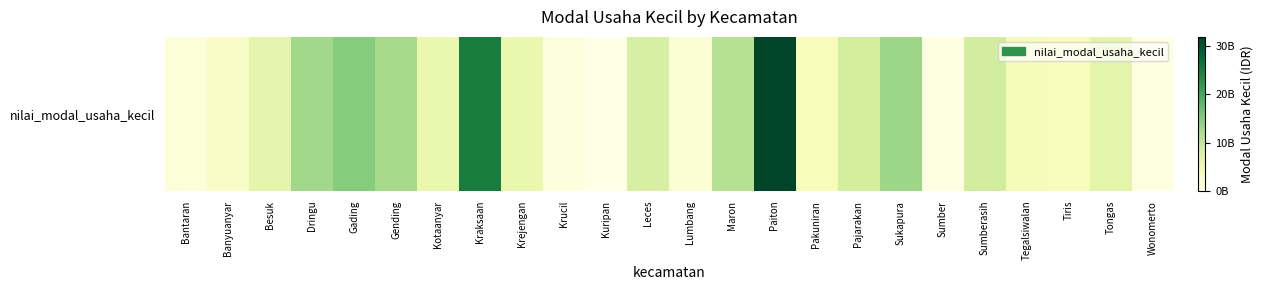

Reading left to right, what are all the values shown in this chart?

Bantaran=2500500000	Banyuanyar=5577000000	Besuk=12315910090	Dringu=25349000006	Gading=29815000000	Gending=24780000000	Kotaanyar=11354000000	Kraksaan=49706108019	Krejengan=11189000000	Krucil=1275000000	Kuripan=0	Leces=16160000001	Lumbang=3266800000	Maron=22150000000	Paiton=63611701801	Pakuniran=7826000000	Pajarakan=16856646150	Sukapura=26214475002	Sumber=400000000	Sumberasih=17000501000	Tegalsiwalan=8304000000	Tiris=7255000000	Tongas=13010000007	Wonomerto=975000000